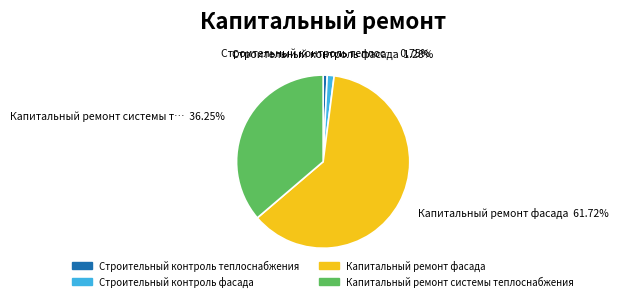

What percentage is the Капитальный ремонт системы теплоснабжения slice, to the nearest percent?

36%